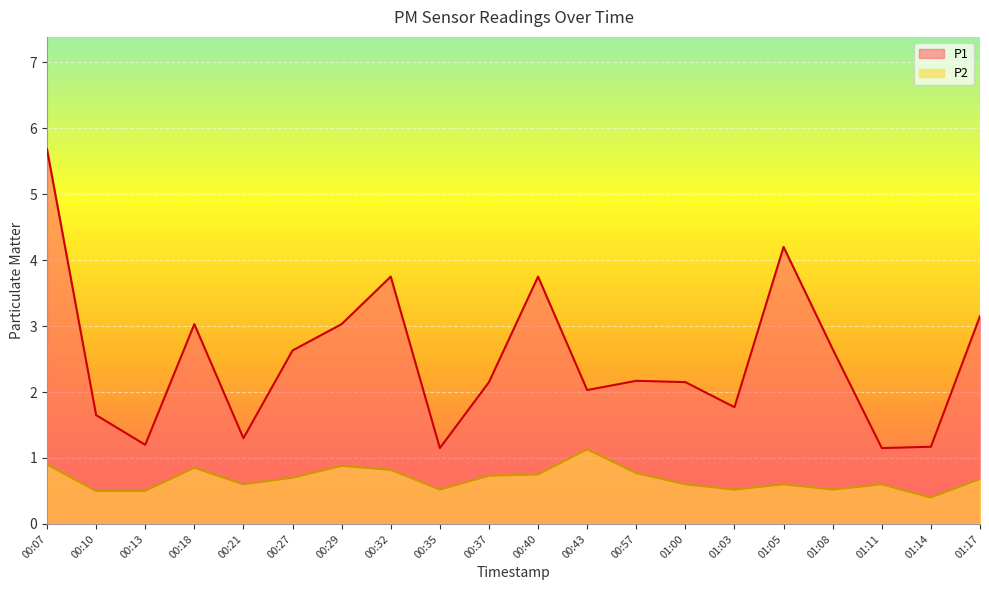

Where is the first local minimum for P1?

00:13